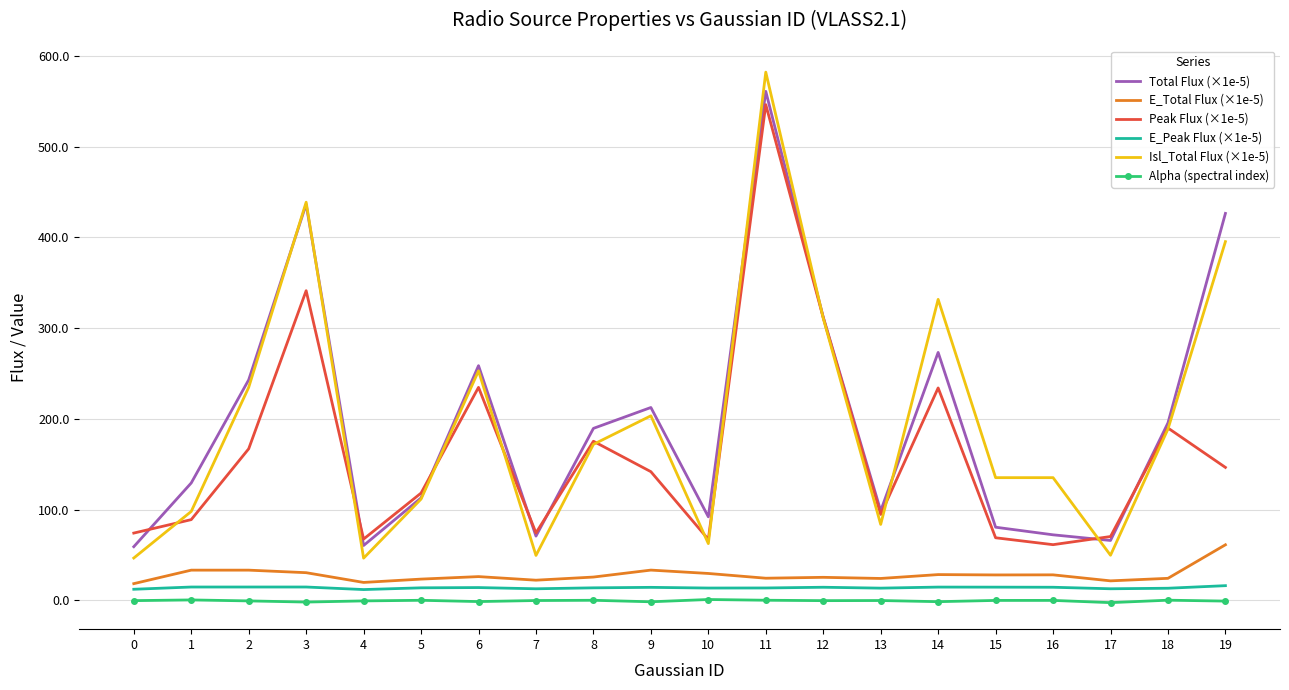

What is the average value of the Isl_Total Flux (×1e-5) series?

196.5